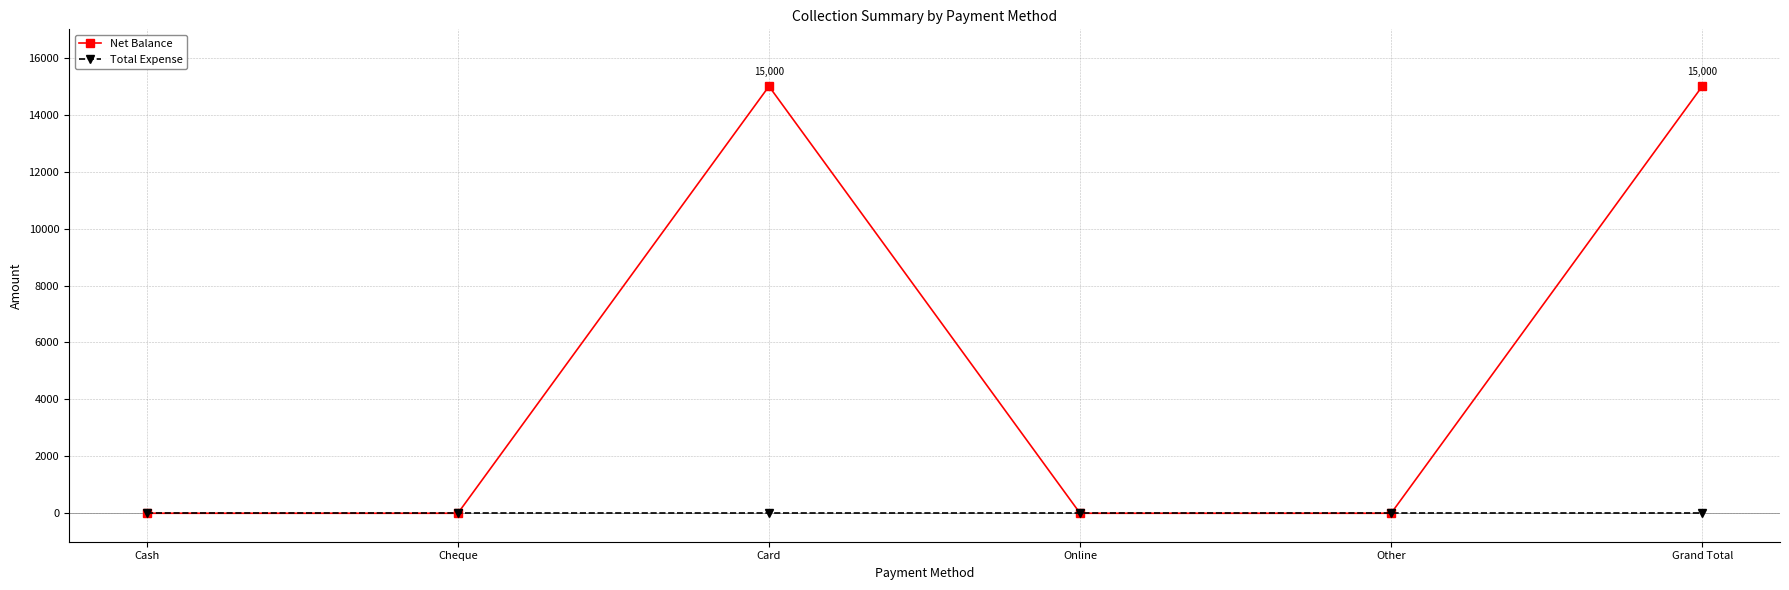

Is it true that Net Balance equals 10378 at Card?

False